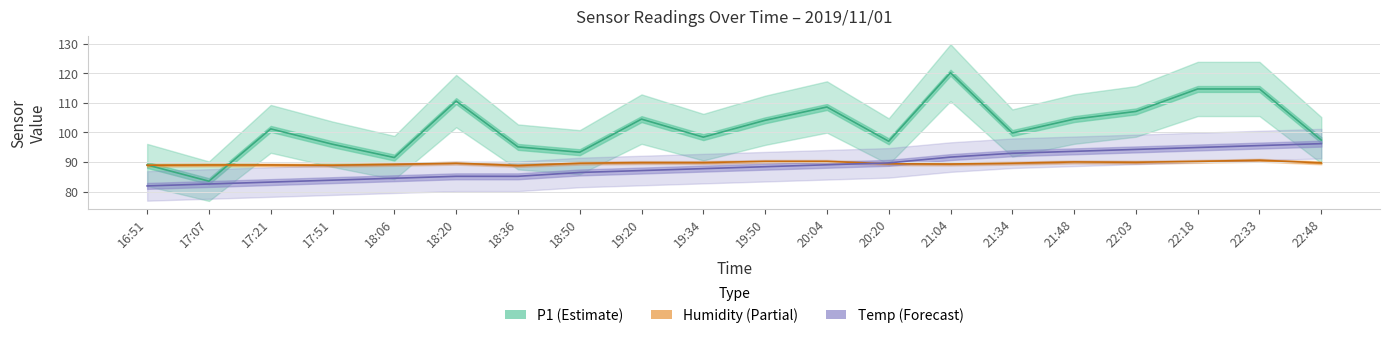

Between 19:34 and 20:04, which series saw the biggest shift?

P1